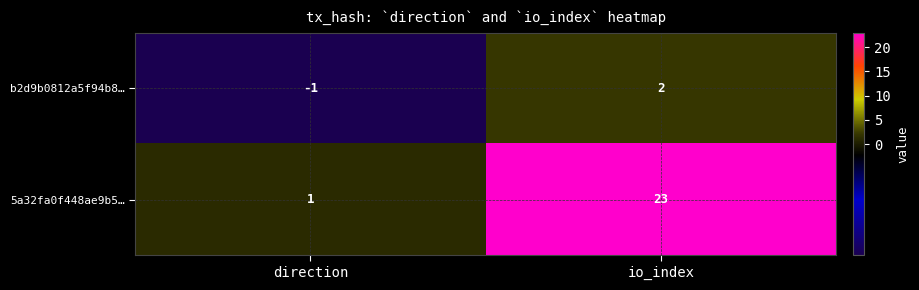

Between direction and io_index, which series saw the biggest shift?

5a32fa0f448ae9b5…